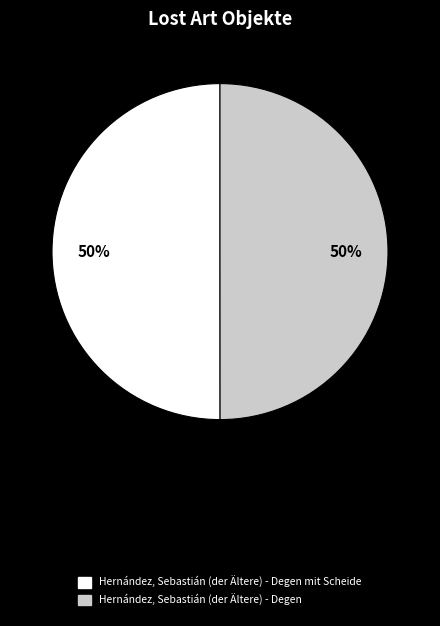

Count the number of slices in the pie.

2